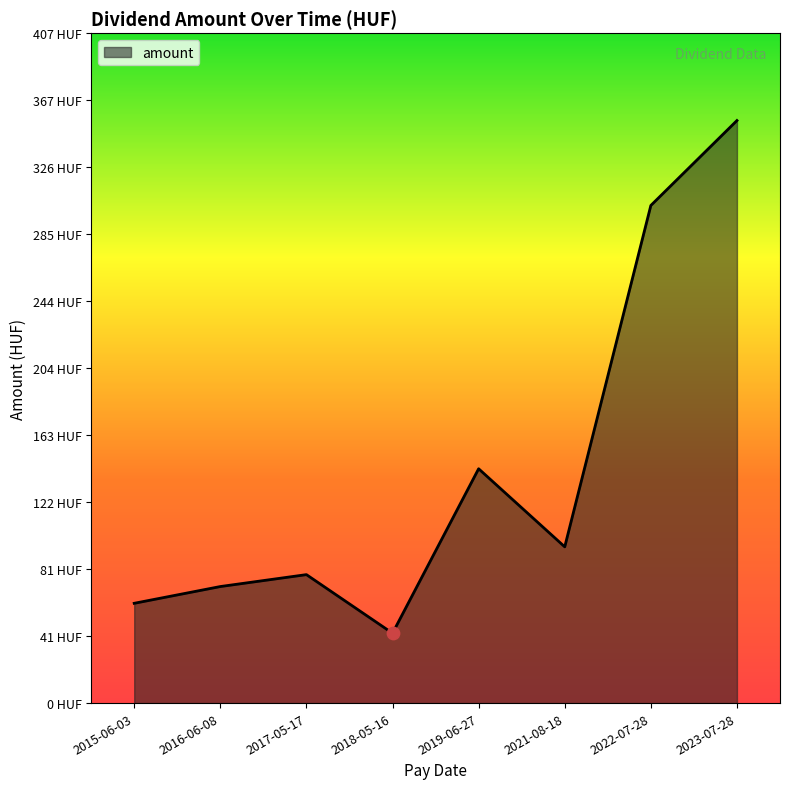

Between 2021-08-18 and 2023-07-28, which is larger?

2023-07-28